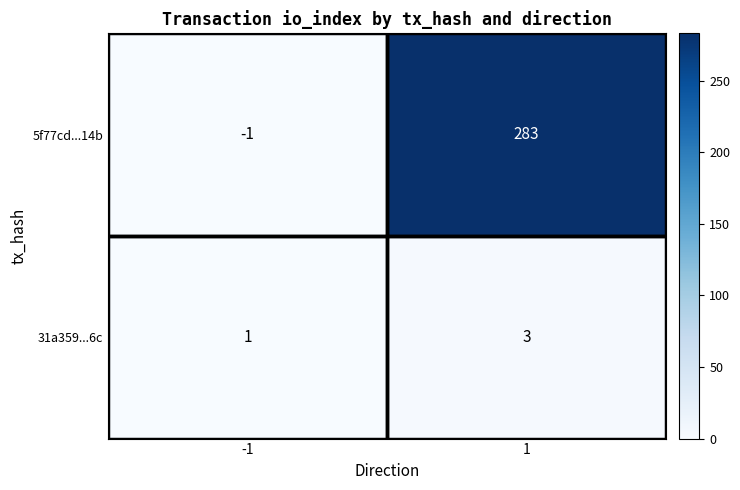

What is the sum of all 5f77cd...14b values?

282